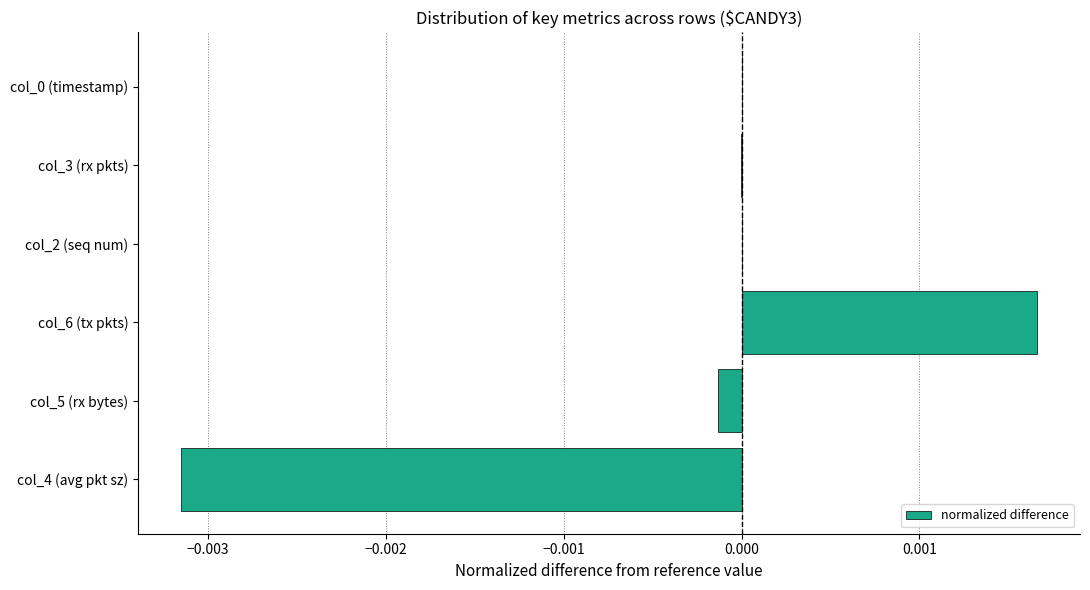

True or false: the data shows -0.0 at col_5 (rx bytes).

True